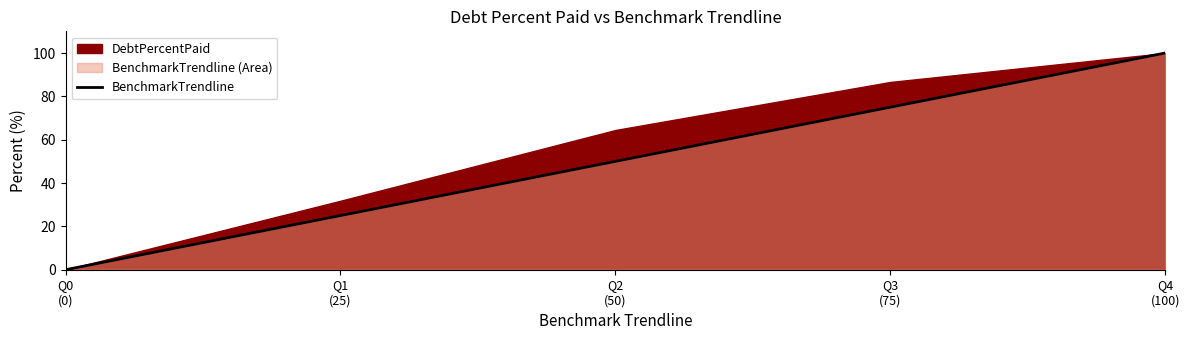

Which category has the highest value across all series?

Q4
(100)